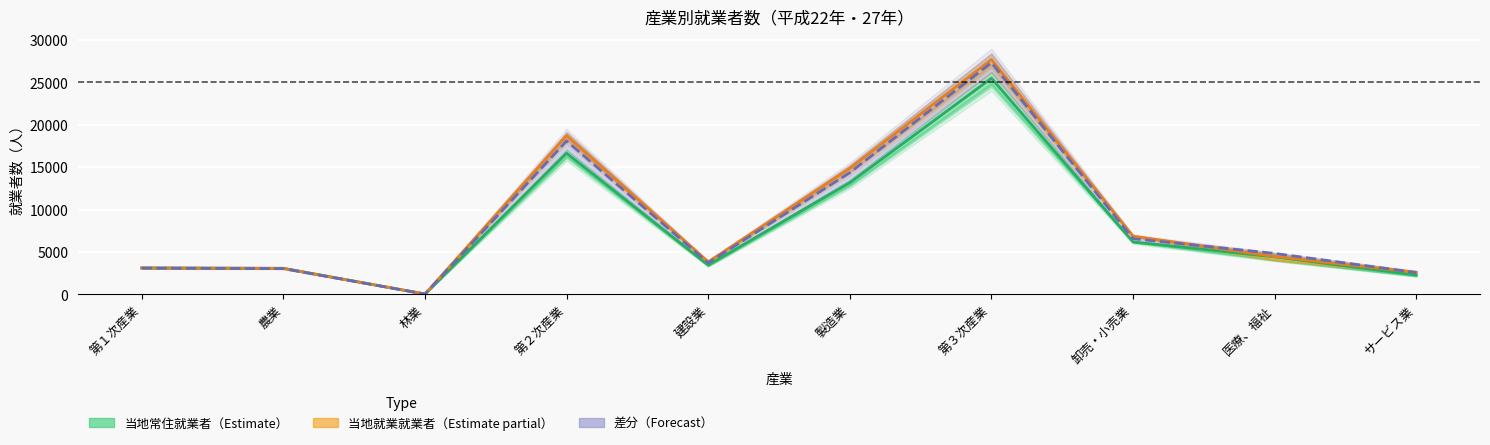

How many intersections are there between 当地常住_H27 and 当地就業_H22?

2